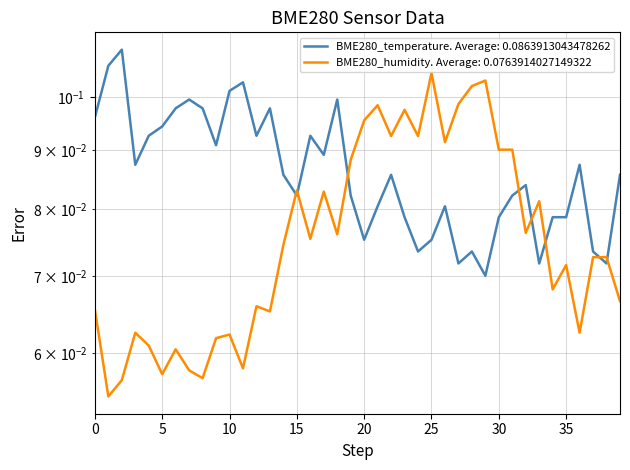

What is the sum of all BME280_humidity values?

3.1